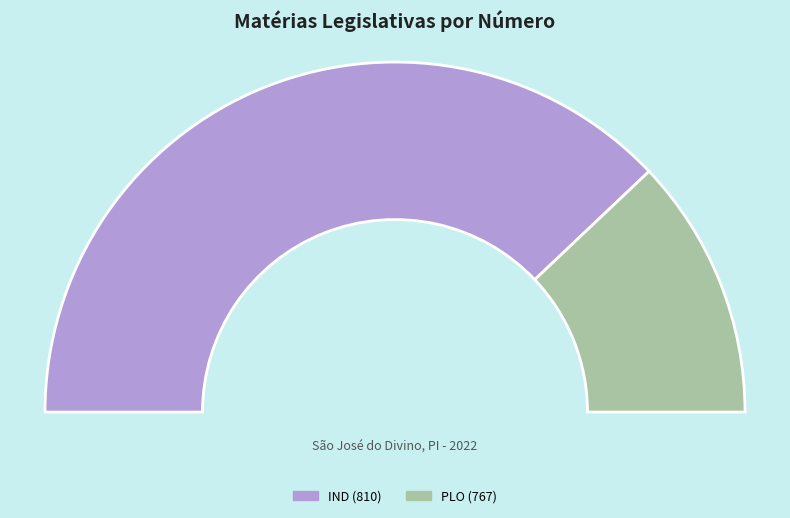

How many slices are in this pie chart?

2